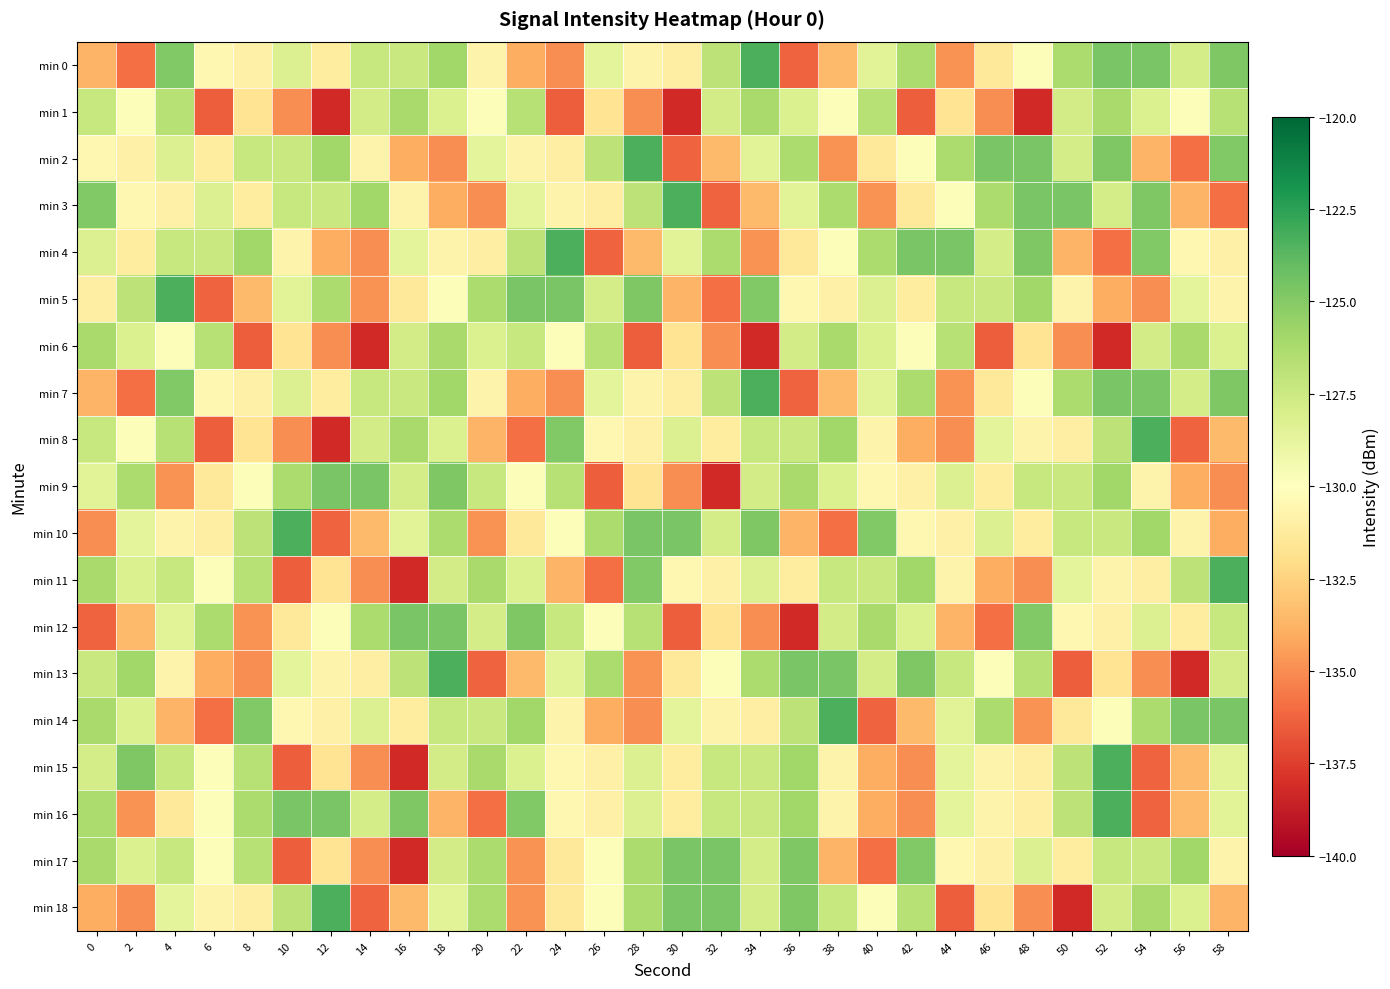

What is the difference between the highest and lowest values at 20?

10.1